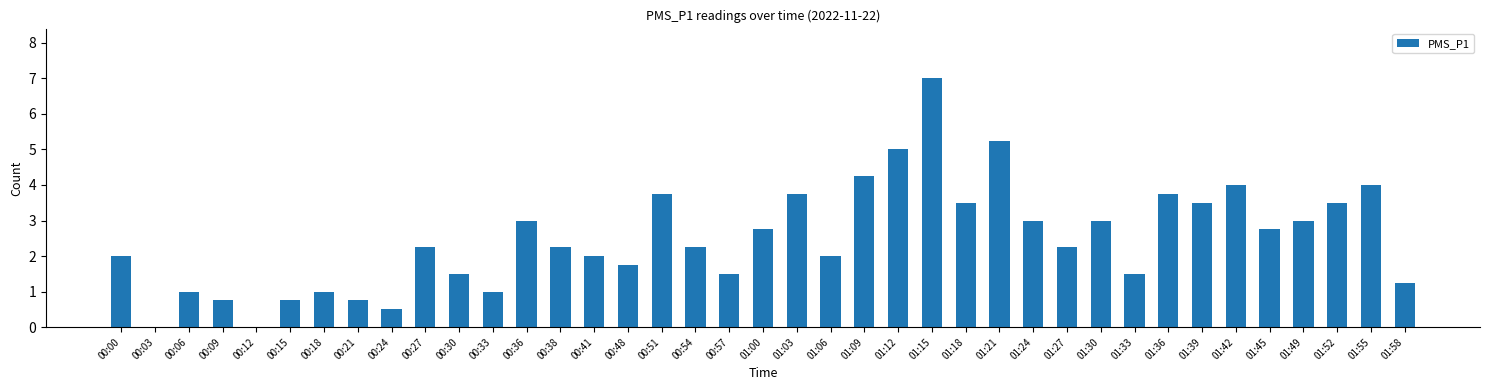

Which category has the highest value across all series?

01:15